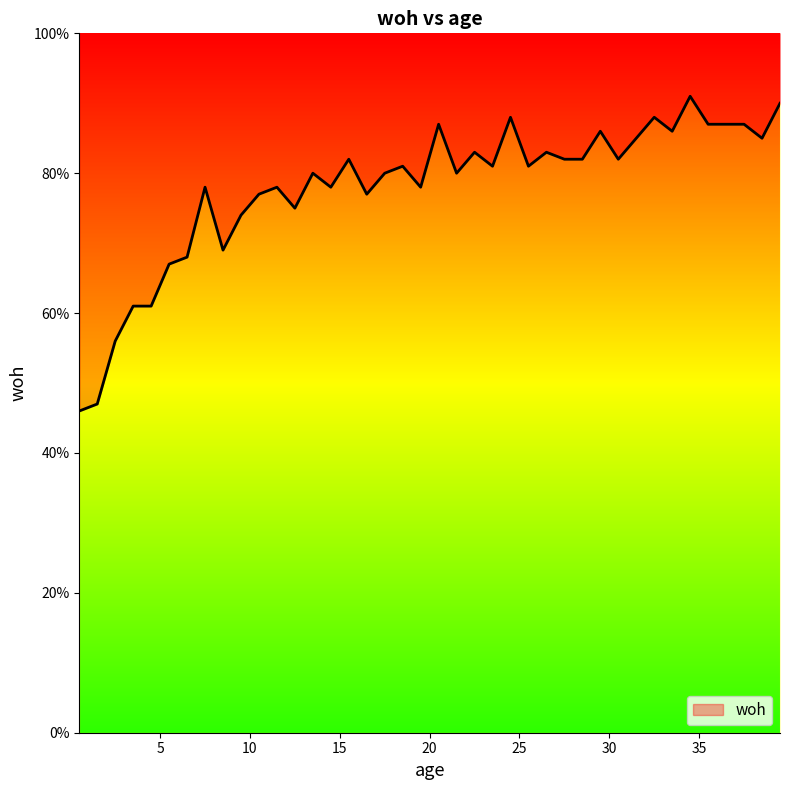

How many lines are shown in the chart?

1